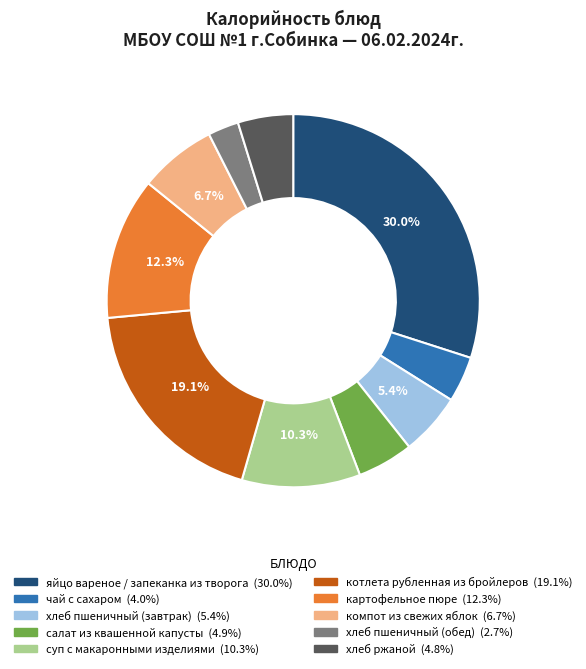

What is the largest slice in the pie chart?

яйцо вареное / запеканка из творога